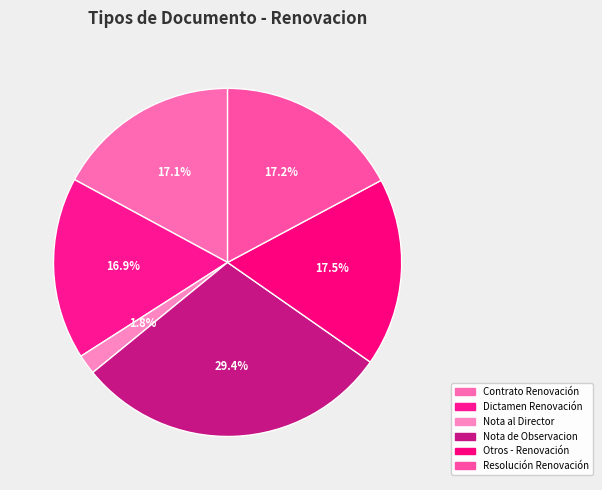

Does Resolución Renovación account for over 50% of the chart?

No